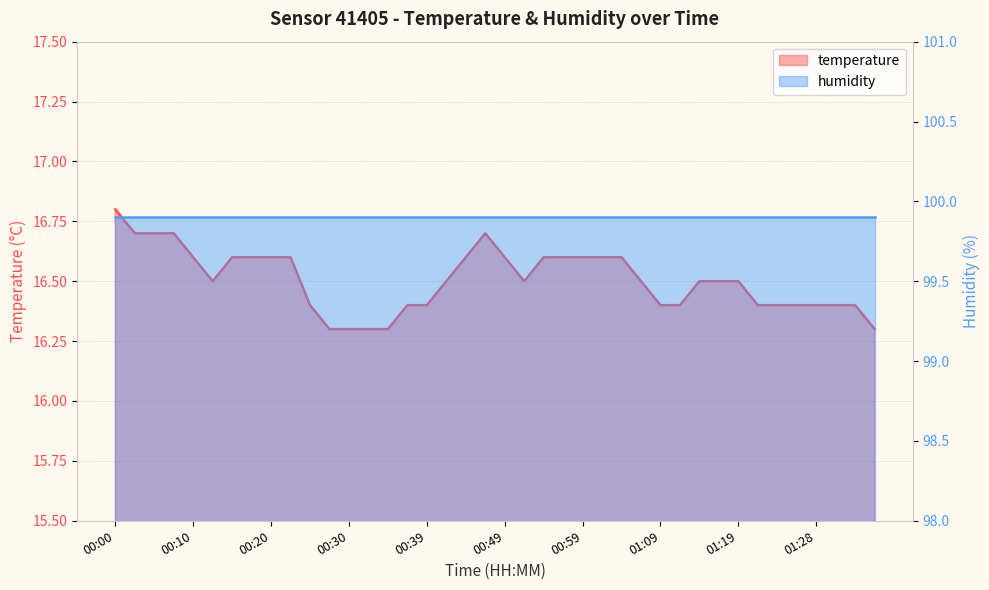

List the labels in order of value, largest first.

00:00, 00:03, 00:05, 00:08, 00:47, 00:10, 00:15, 00:17, 00:20, 00:22, 00:44, 00:49, 00:54, 00:56, 00:59, 01:01, 01:04, 00:13, 00:42, 00:51, 01:06, 01:14, 01:16, 01:19, 00:25, 00:37, 00:39, 01:09, 01:11, 01:21, 01:24, 01:26, 01:28, 01:31, 01:33, 00:27, 00:30, 00:32, 00:34, 01:36